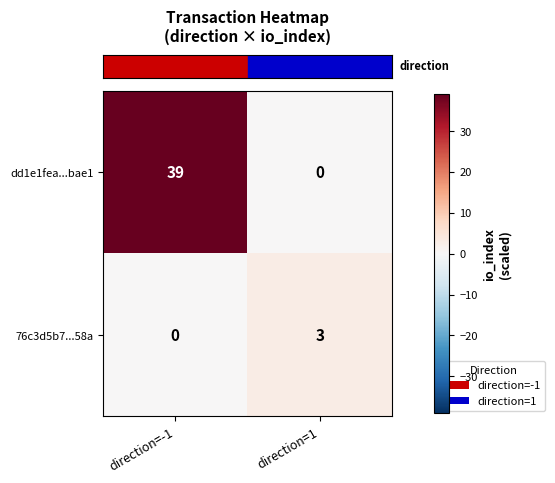

Which series has the largest total across all categories?

dd1e1fea...bae1